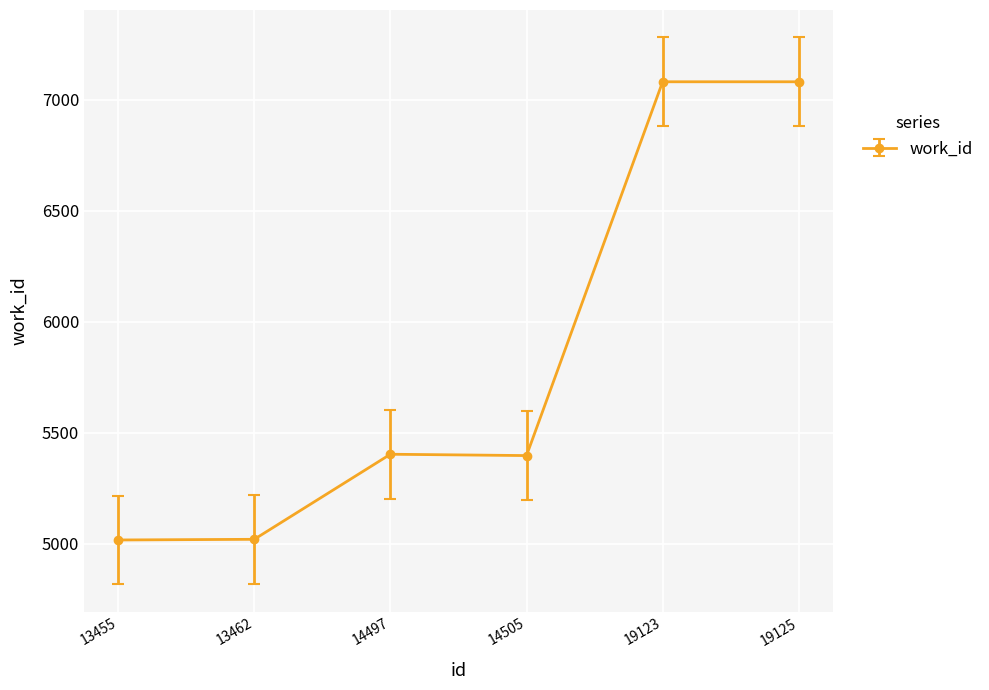

What is the greatest value displayed?

7080